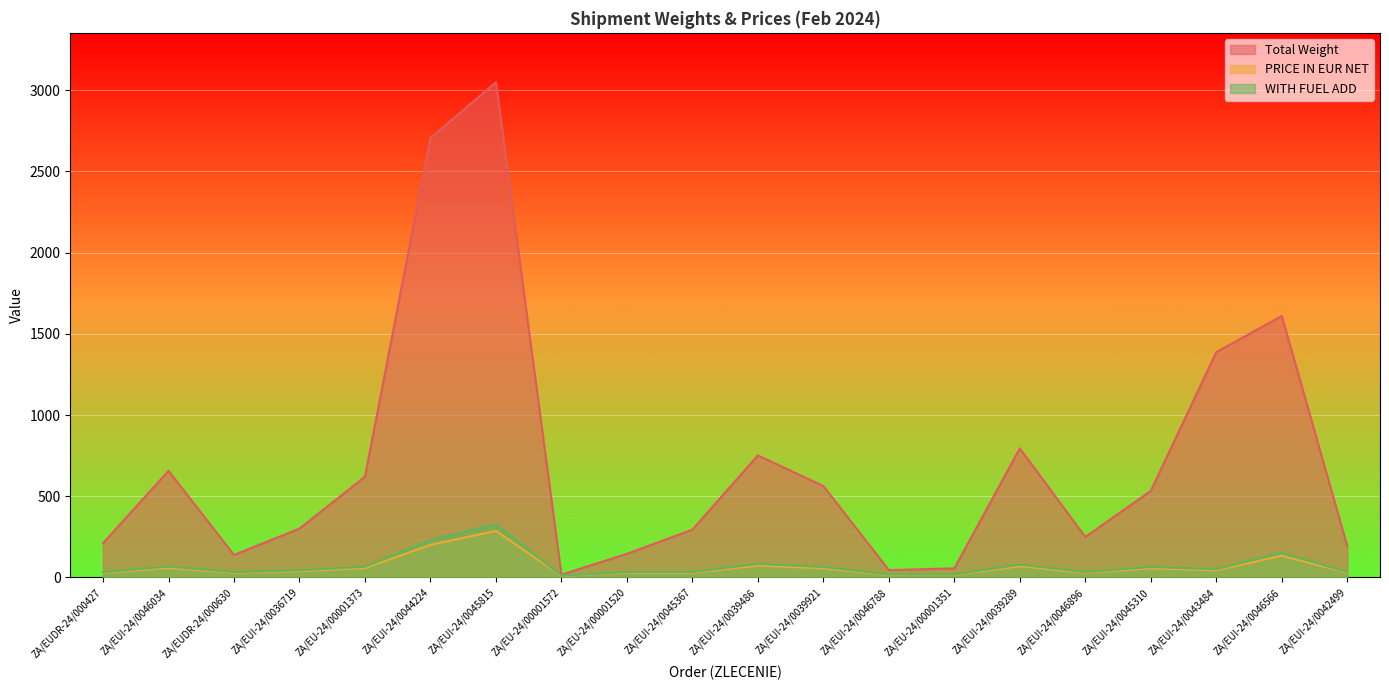

In Total Weight, how many points are higher than both neighbors (excluding endpoints)?

5